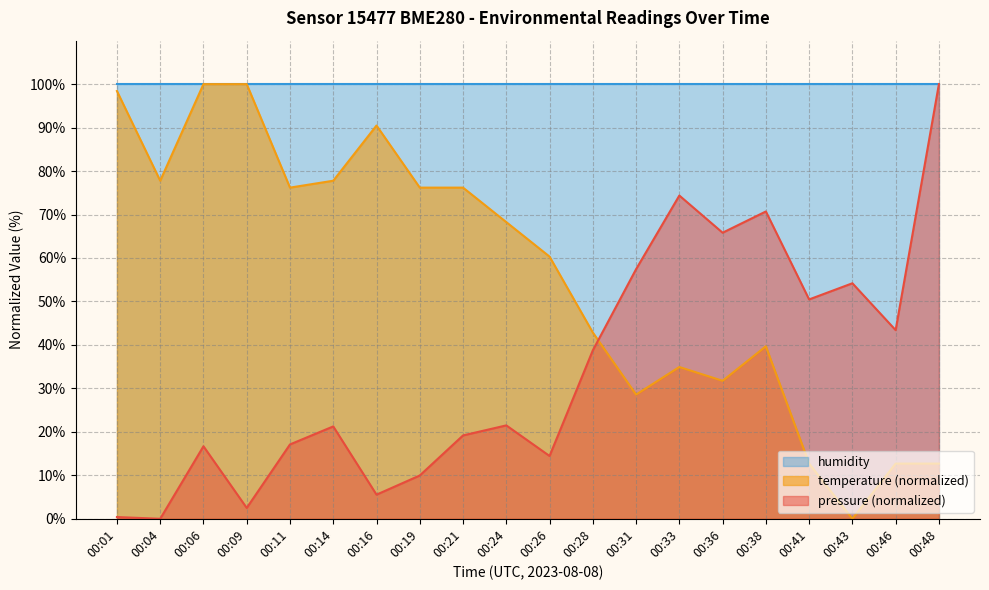

What is the greatest value displayed?

100.0